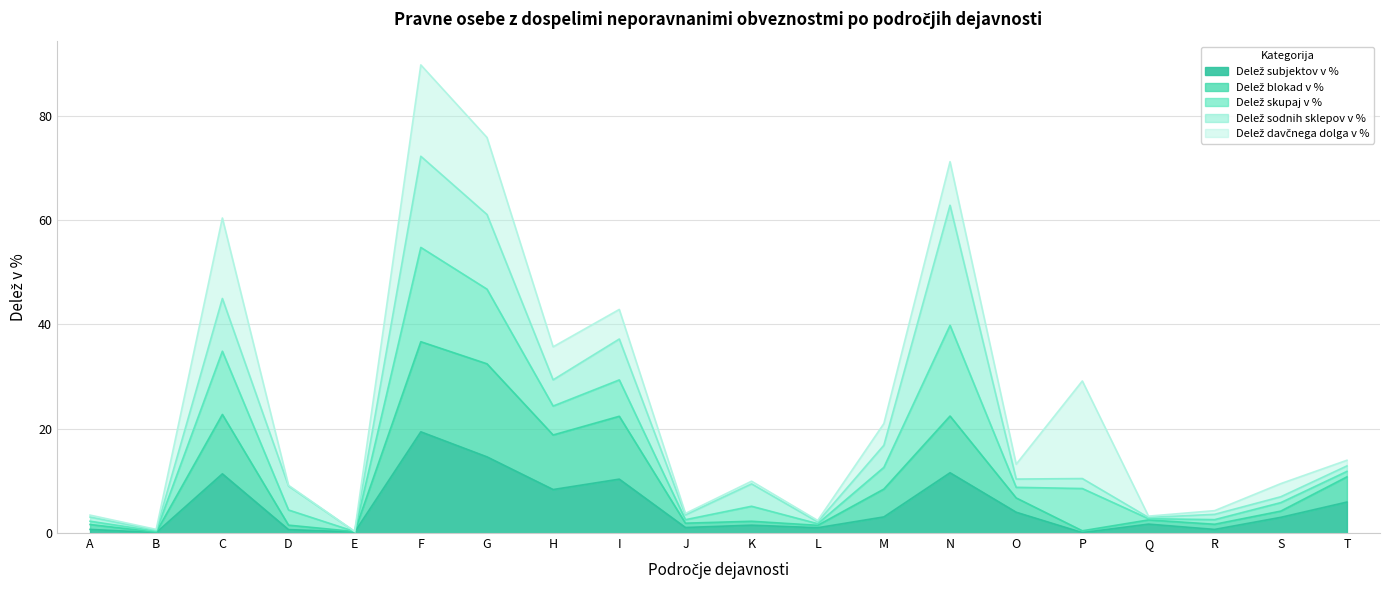

At which category is the sum across all series the highest?

F